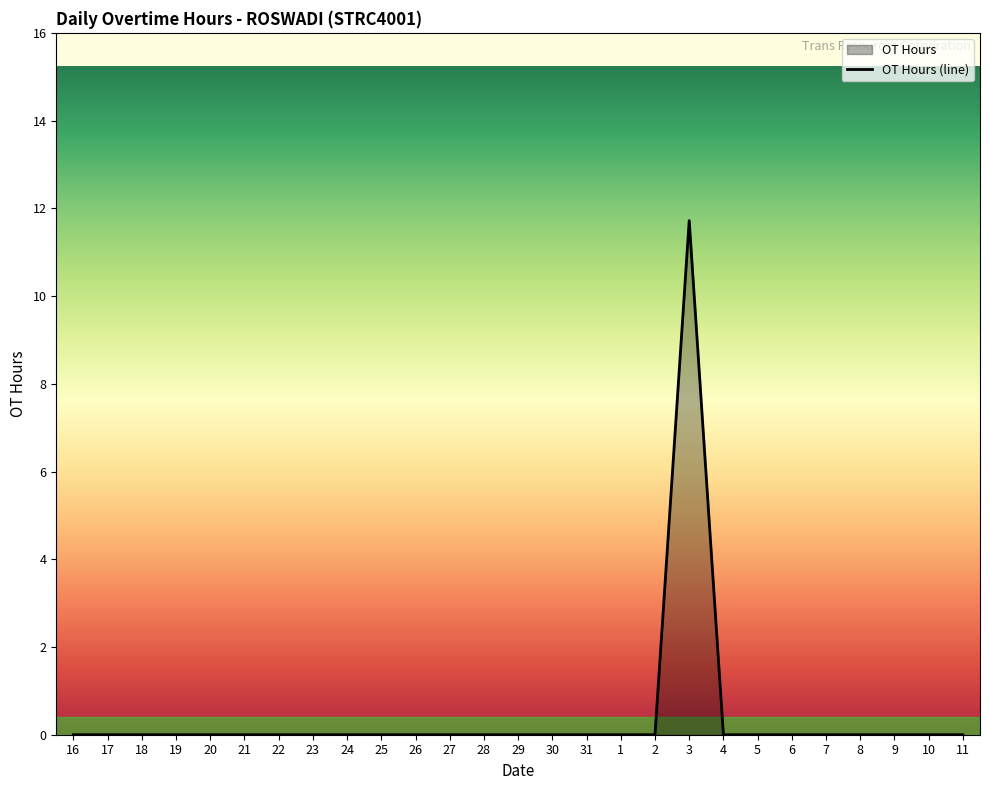

How many interior local peaks (higher than both neighbors) does the data have?

1